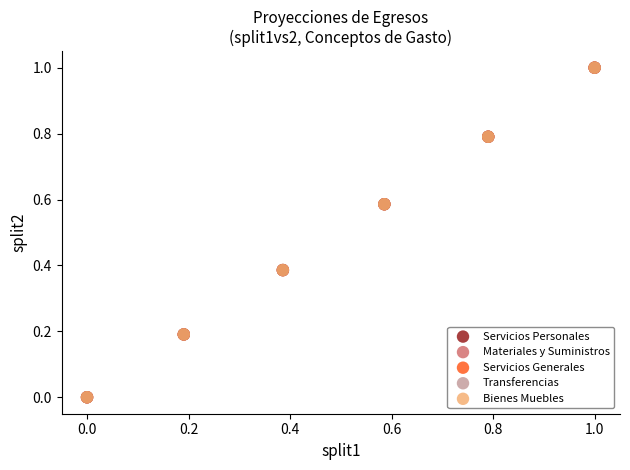

What are all the series names shown in the legend?

Servicios Personales, Materiales y Suministros, Servicios Generales, Transferencias, Bienes Muebles